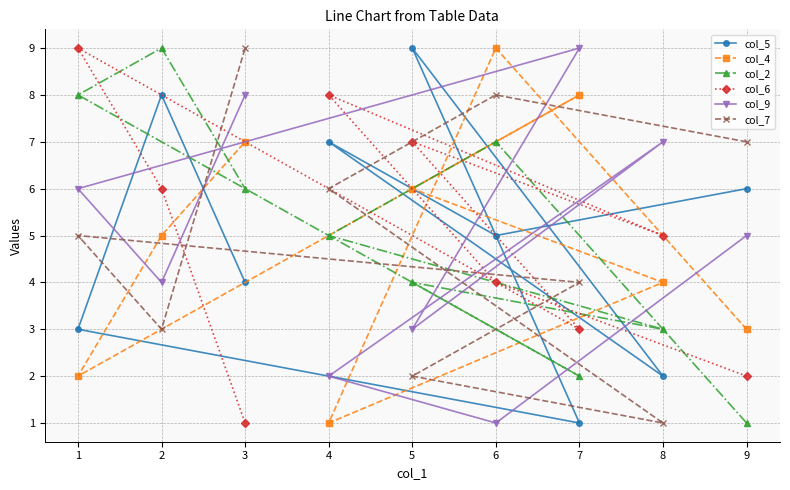

List the labels in order of col_6 value, smallest first.

3, 9, 7, 6, 8, 2, 5, 4, 1